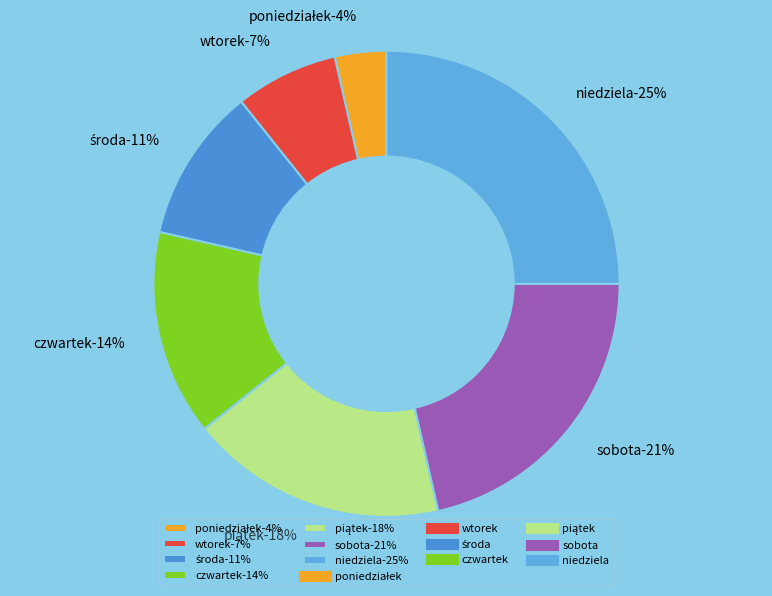

To the nearest percent, what portion does sobota represent?

21%